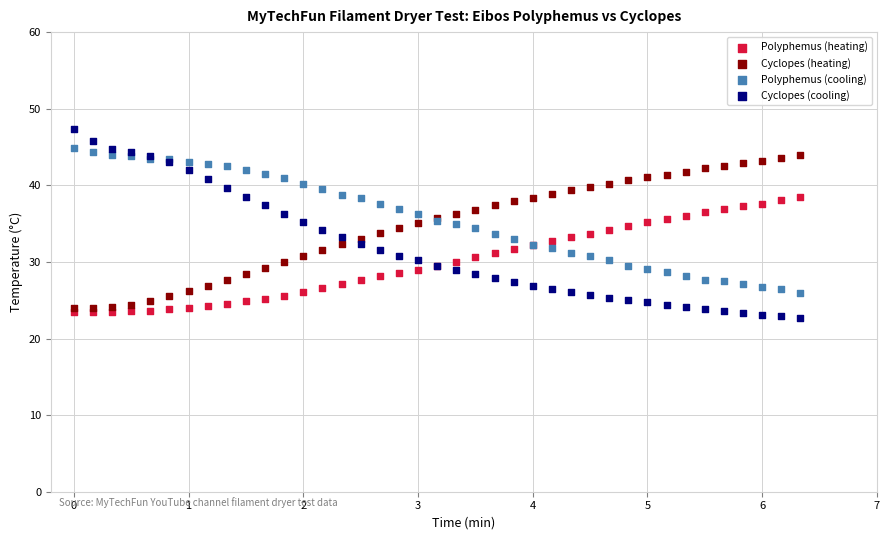

What are all the series names shown in the legend?

Polyphemus (heating), Cyclopes (heating), Polyphemus (cooling), Cyclopes (cooling)